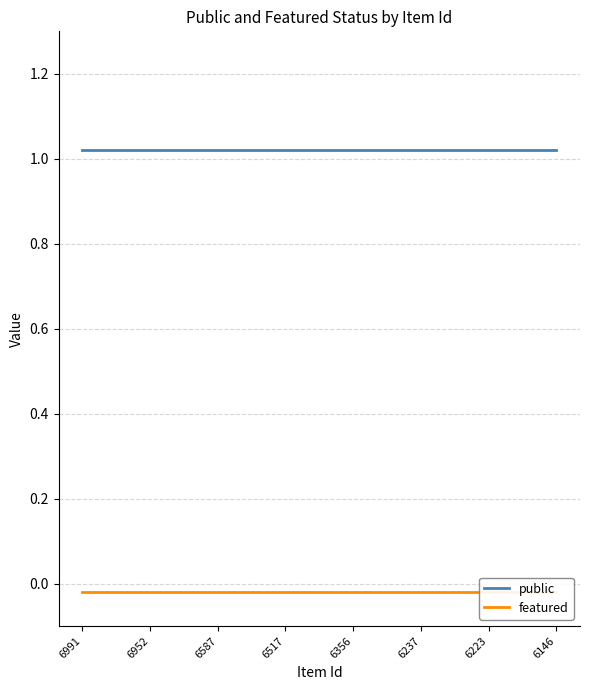

True or false: public and featured cross at least once.

False